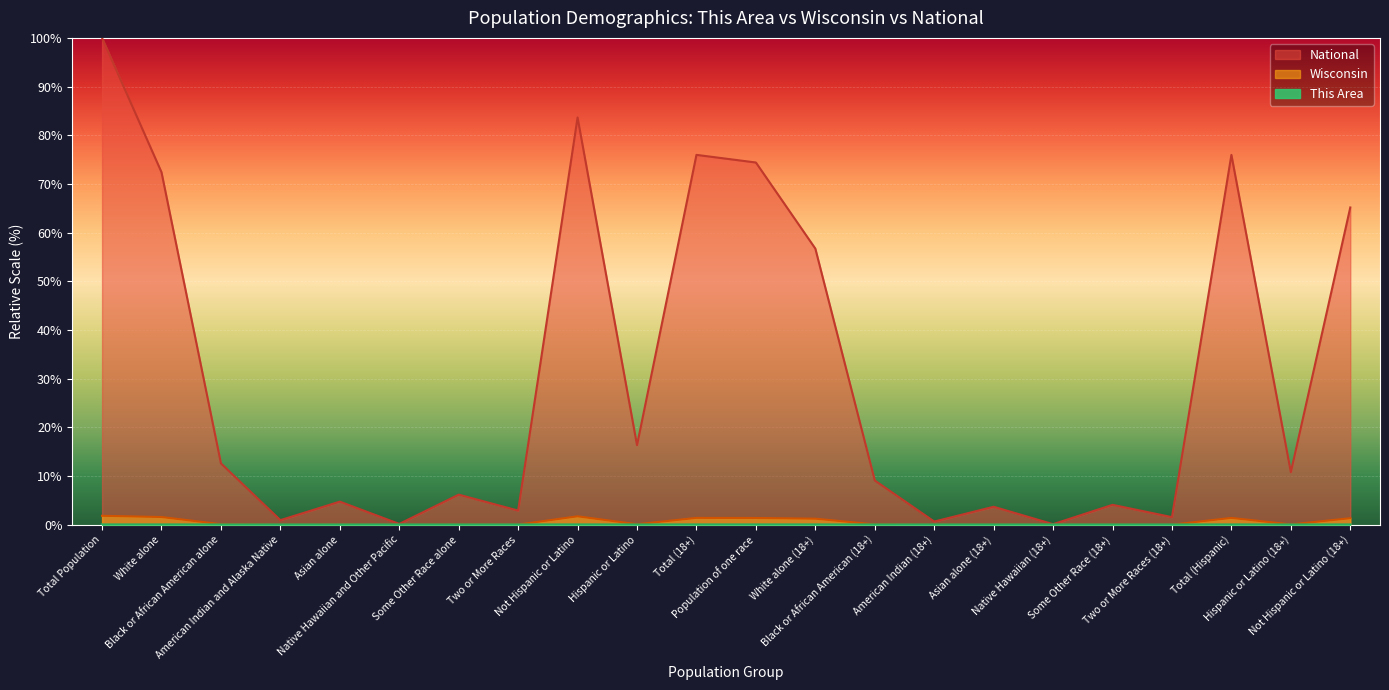

What is the label of the 15th point from the left?

American Indian (18+)